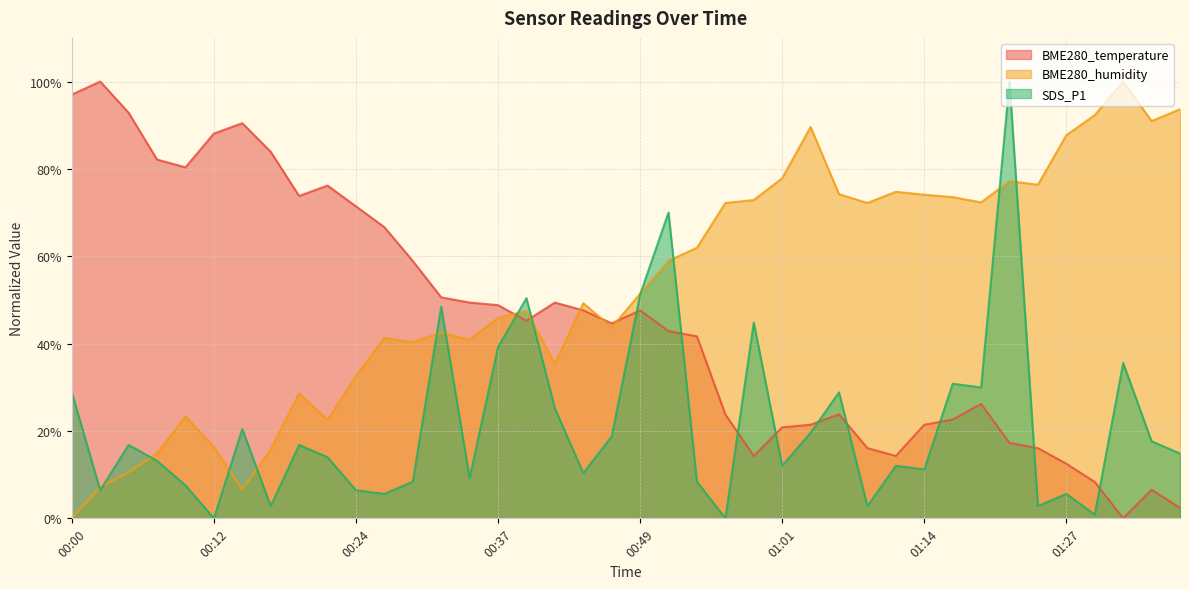

Reading left to right, list all the values displayed in this chart.

BME280_temperature: 00:00=97.0	00:02=100.0	00:05=92.9	00:07=82.1	00:10=80.4	00:12=88.1	00:15=90.5	00:17=83.9	00:19=73.8	00:22=76.2	00:24=71.4	00:27=66.7	00:29=58.9	00:32=50.6	00:34=49.4	00:37=48.8	00:39=45.2	00:41=49.4	00:44=47.6	00:46=44.6	00:49=47.6	00:51=42.9	00:54=41.7	00:56=23.8	00:58=14.3	01:01=20.8	01:03=21.4	01:06=23.8	01:09=16.1	01:11=14.3	01:14=21.4	01:16=22.6	01:19=26.2	01:22=17.3	01:24=16.1	01:27=12.5	01:30=8.3	01:32=0.0	01:35=6.5	01:37=2.4
BME280_humidity: 00:00=0.0	00:02=7.2	00:05=10.5	00:07=14.8	00:10=23.3	00:12=16.3	00:15=6.6	00:17=15.8	00:19=28.6	00:22=22.5	00:24=32.5	00:27=41.3	00:29=40.4	00:32=42.5	00:34=40.9	00:37=45.9	00:39=47.5	00:41=35.4	00:44=49.3	00:46=43.7	00:49=51.4	00:51=59.0	00:54=61.9	00:56=72.2	00:58=72.9	01:01=77.9	01:03=89.6	01:06=74.2	01:09=72.2	01:11=74.8	01:14=74.1	01:16=73.5	01:19=72.3	01:22=77.2	01:24=76.4	01:27=87.7	01:30=92.3	01:32=100.0	01:35=91.0	01:37=93.7
SDS_P1: 00:00=28.9	00:02=6.4	00:05=16.8	00:07=13.2	00:10=7.6	00:12=0.0	00:15=20.4	00:17=2.8	00:19=16.8	00:22=14.0	00:24=6.4	00:27=5.6	00:29=8.4	00:32=48.5	00:34=9.2	00:37=39.2	00:39=50.4	00:41=25.2	00:44=10.4	00:46=18.8	00:49=51.3	00:51=70.0	00:54=8.4	00:56=0.0	00:58=44.8	01:01=12.0	01:03=19.6	01:06=28.9	01:09=2.8	01:11=12.0	01:14=11.2	01:16=30.8	01:19=30.0	01:22=100.0	01:24=2.8	01:27=5.6	01:30=0.8	01:32=35.6	01:35=17.6	01:37=14.8